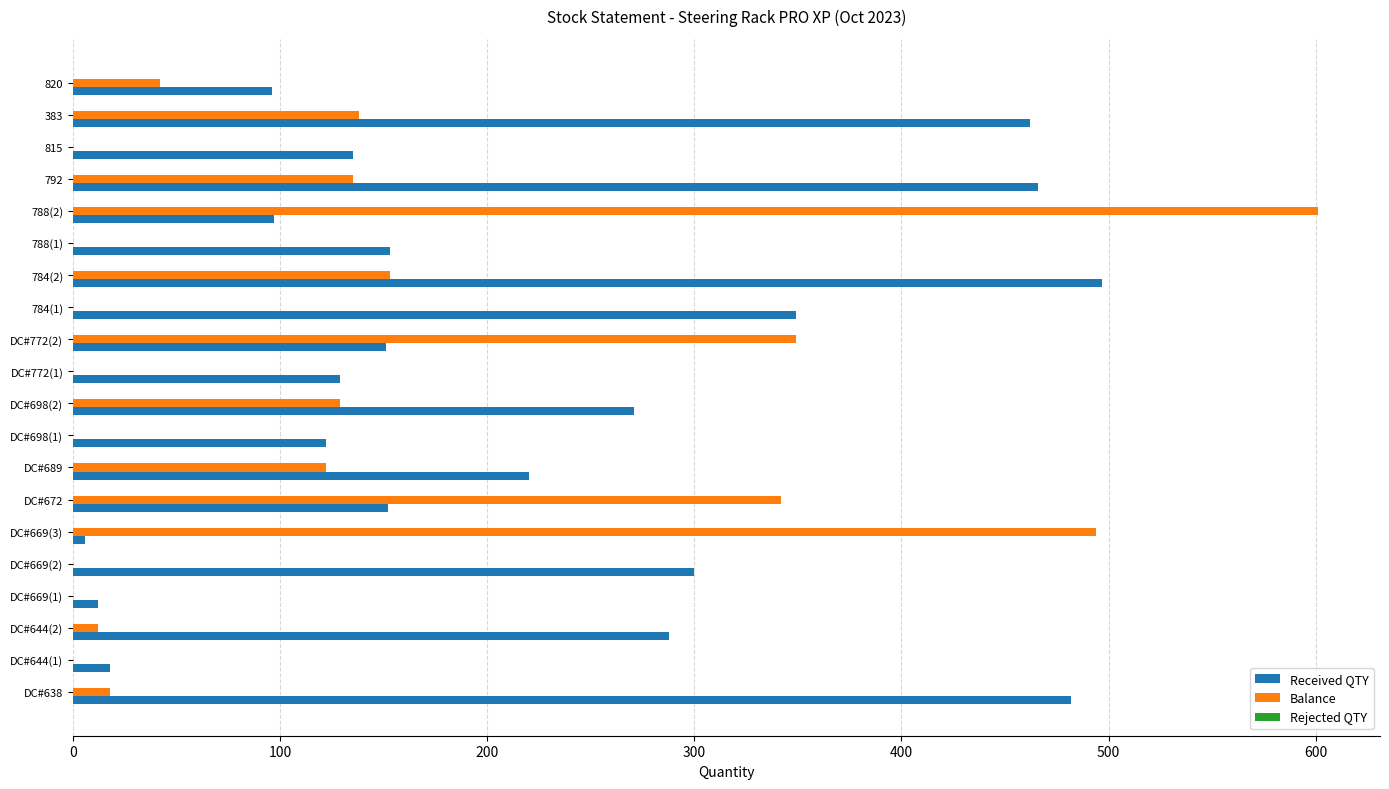

At which category does the chart reach its peak across all series?

788(2)